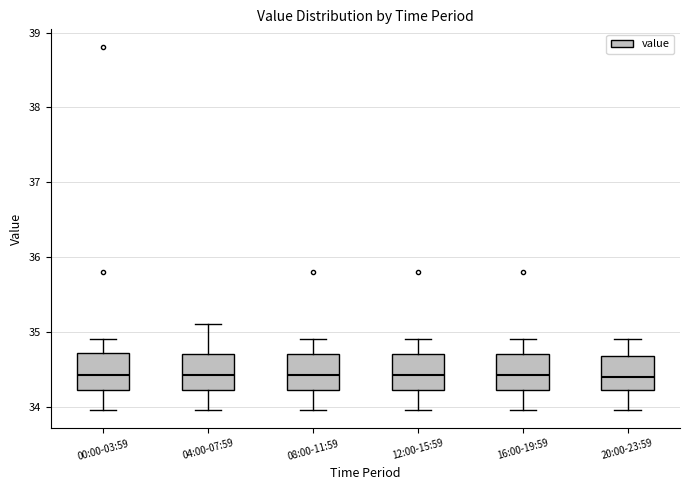

Where is the lower edge of the box for 00:00-03:59 on the y-axis? The values are not printed on the chart, so give them approximately, as read against the axis.

34.2